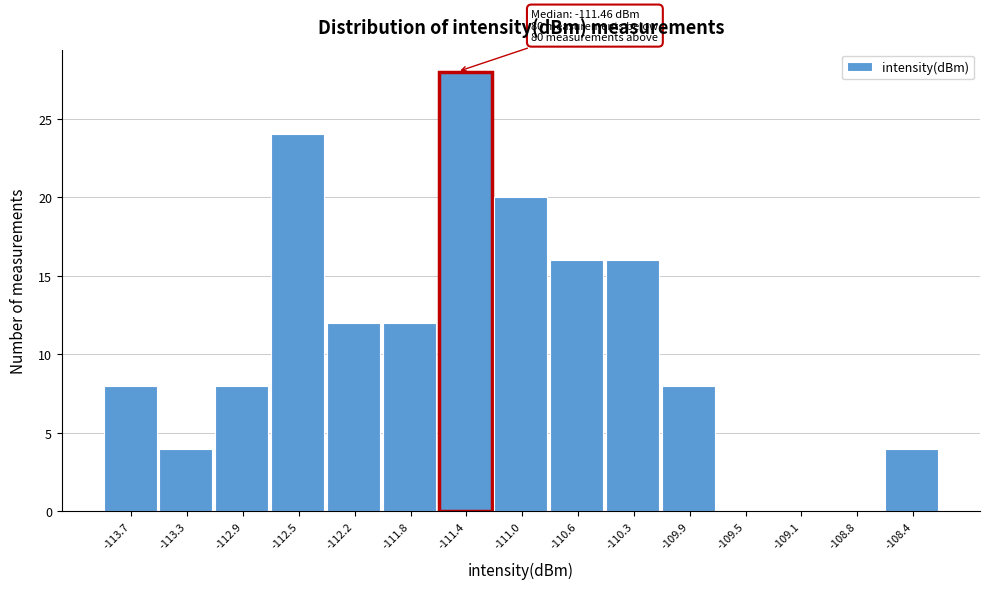

Over which range of the x-axis is the bar tallest?

-111.60 to -111.20